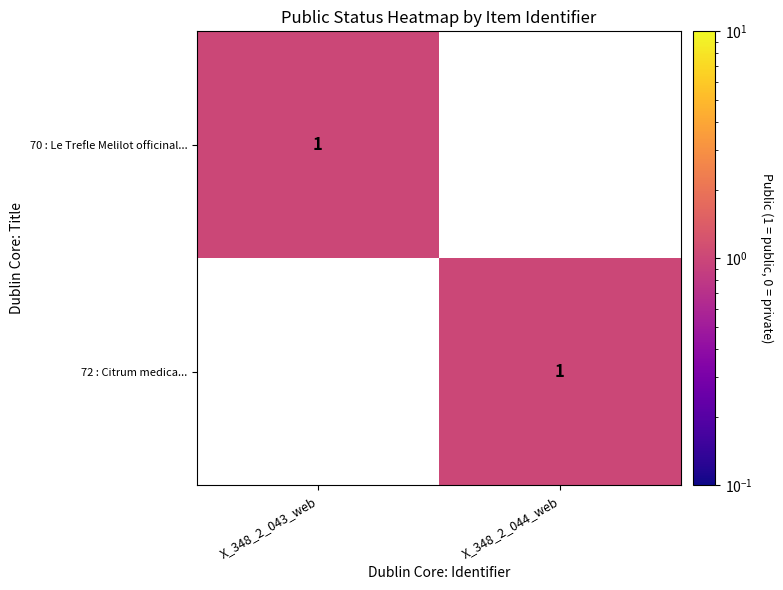

Is it true that 70 : Le Trefle Melilot officinal... equals 1 at X_348_2_043_web?

True